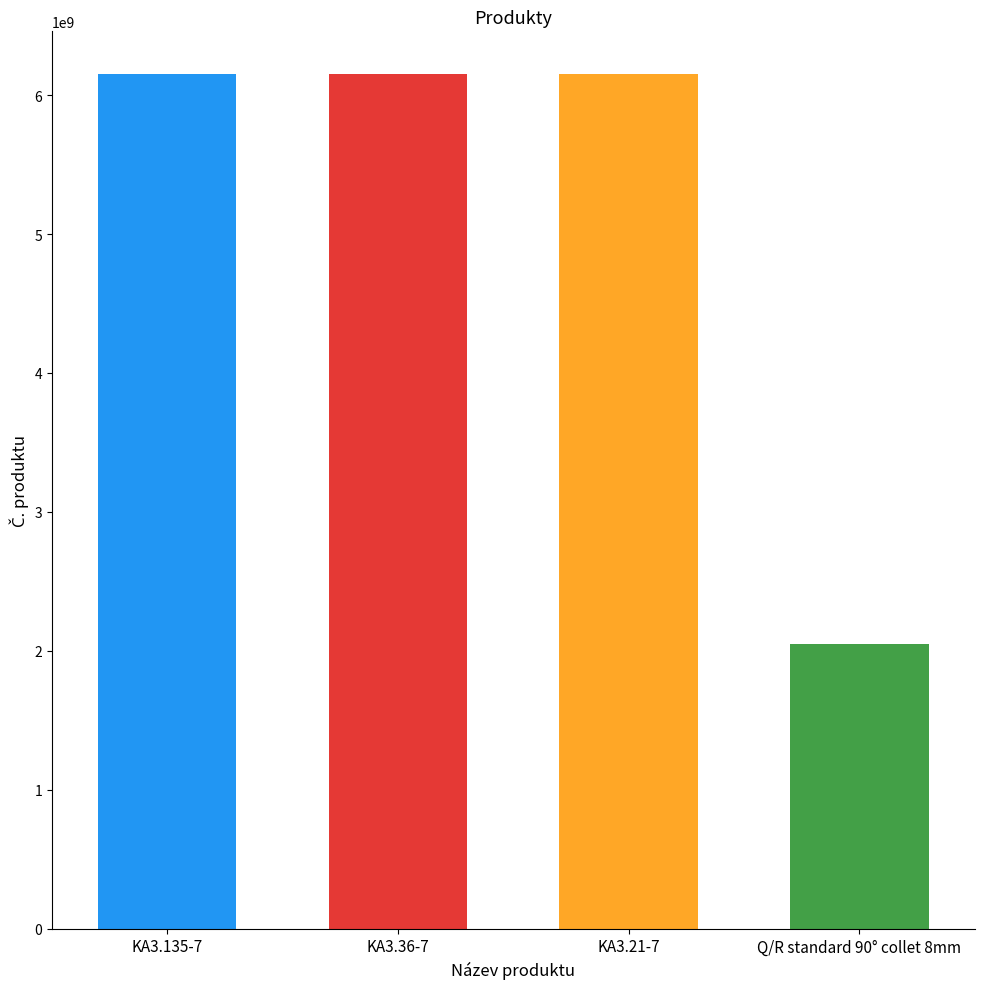

What is the label of the 3rd bar from the left?

KA3.21-7